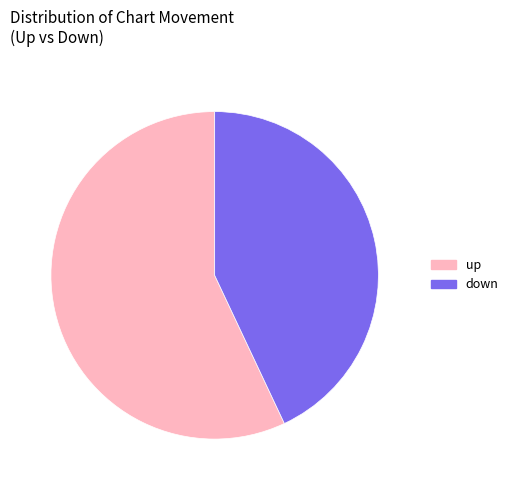

What is the ratio of the value at down to the value at up?

0.8